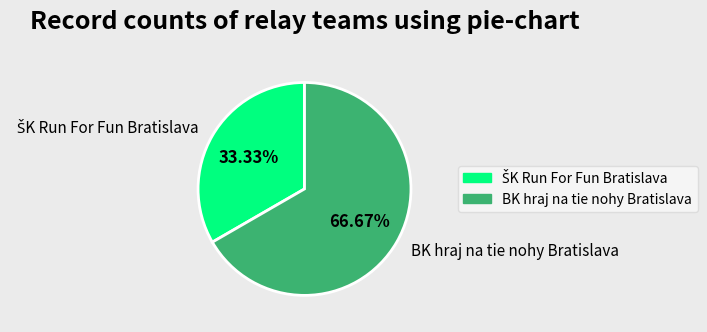

How much of the chart is everything except BK hraj na tie nohy Bratislava?

33.3%